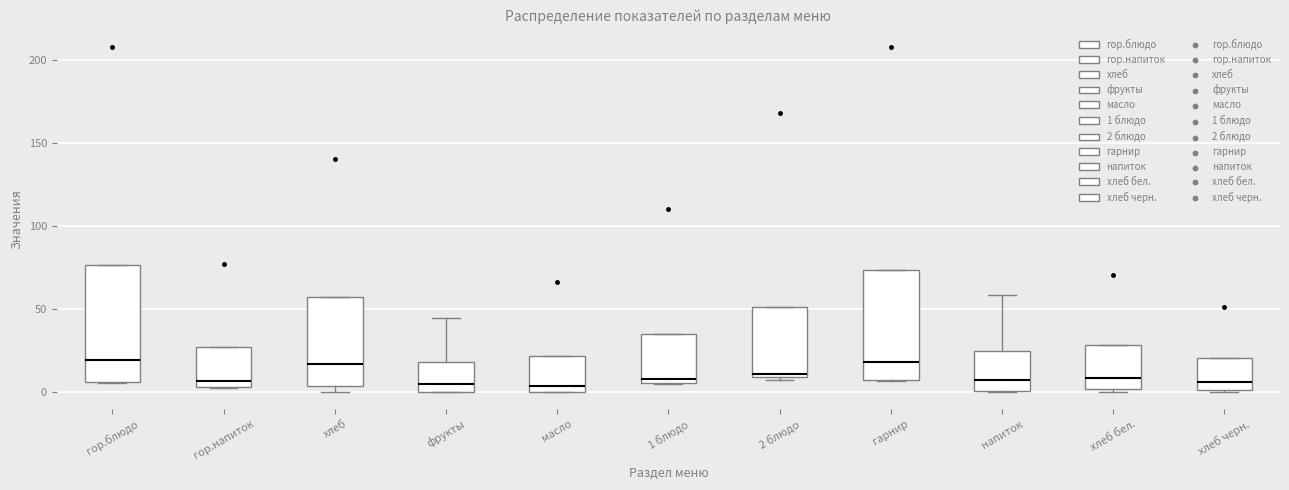

Which box is the tallest, from its lower edge to its upper edge?

гор.блюдо